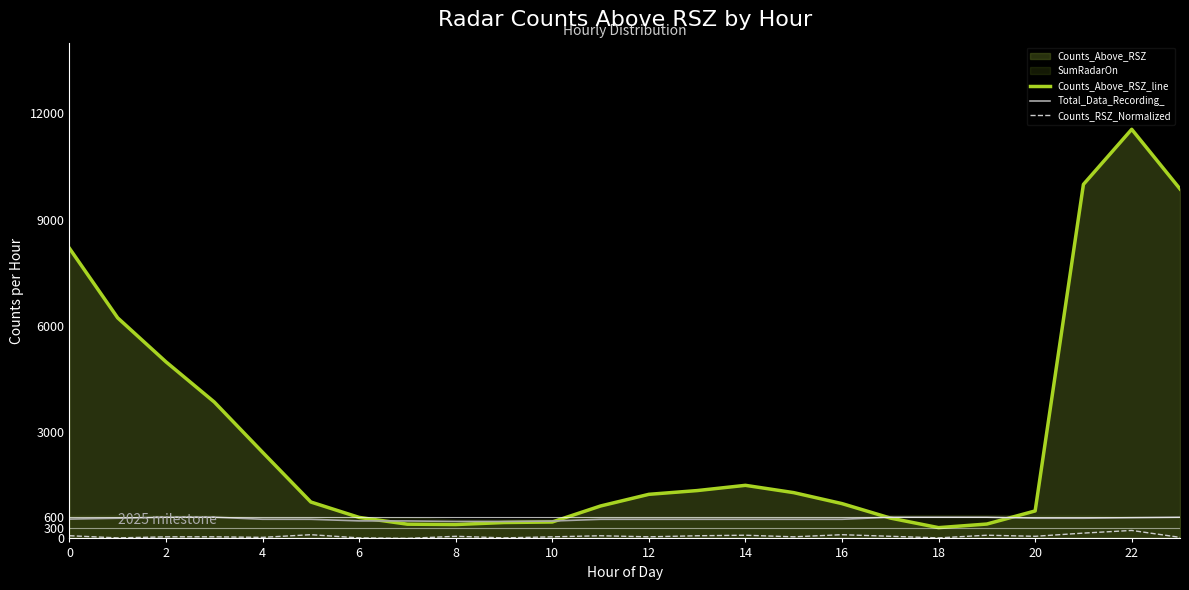

Rank the series by their maximum value, from lowest to highest.

Counts_RSZ_Normalized, Total_Data_Recording_, Counts_Above_RSZ_line